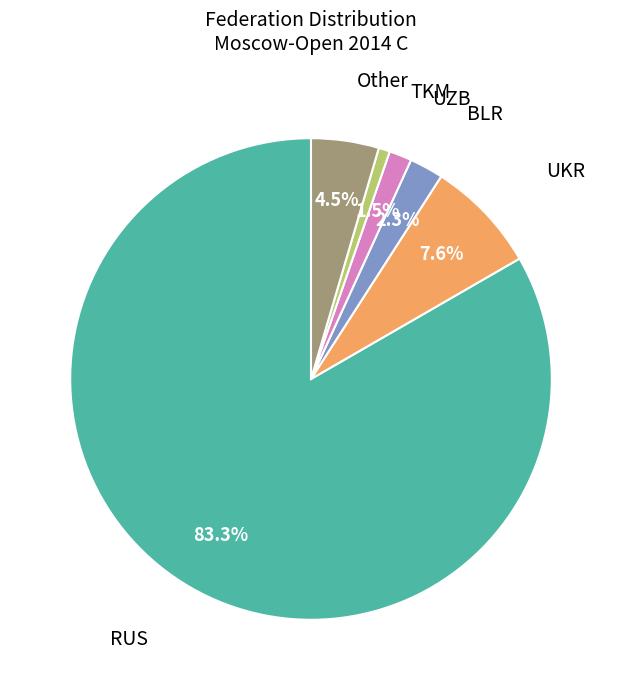

Does any single category account for the majority?

Yes